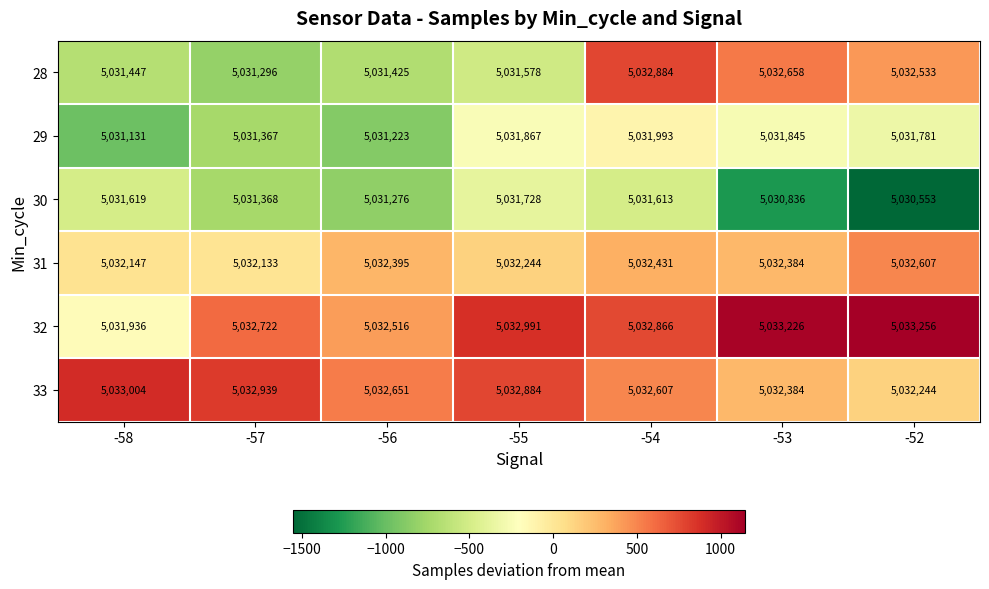

What is the sum of all 28 values?

35223821